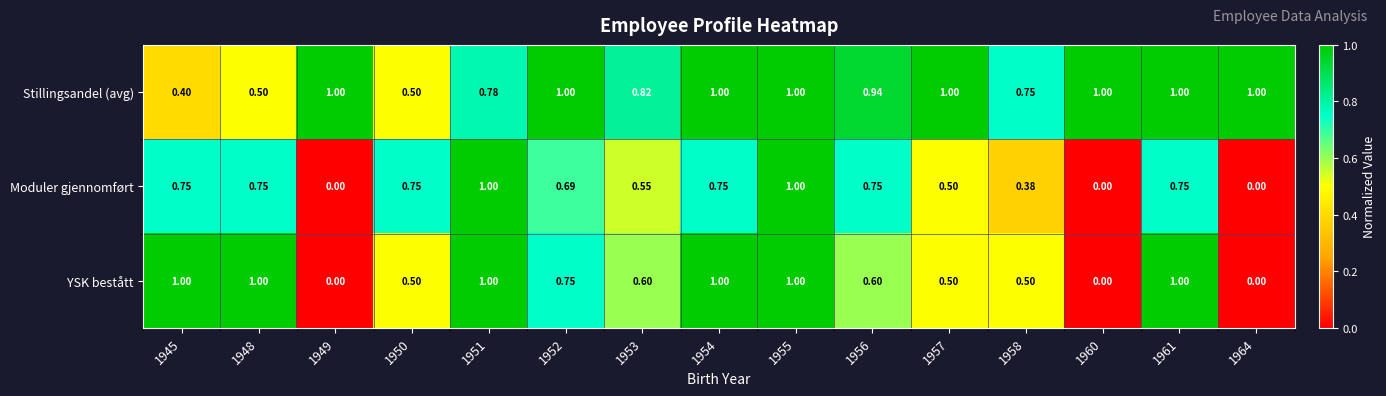

Which series changed the most between 1953 and 1954?

YSK bestått